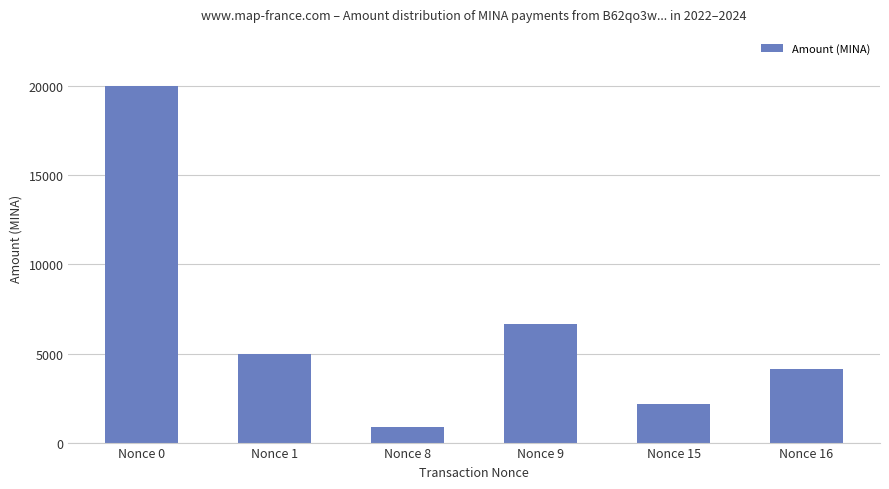

What is the smallest value displayed?

900